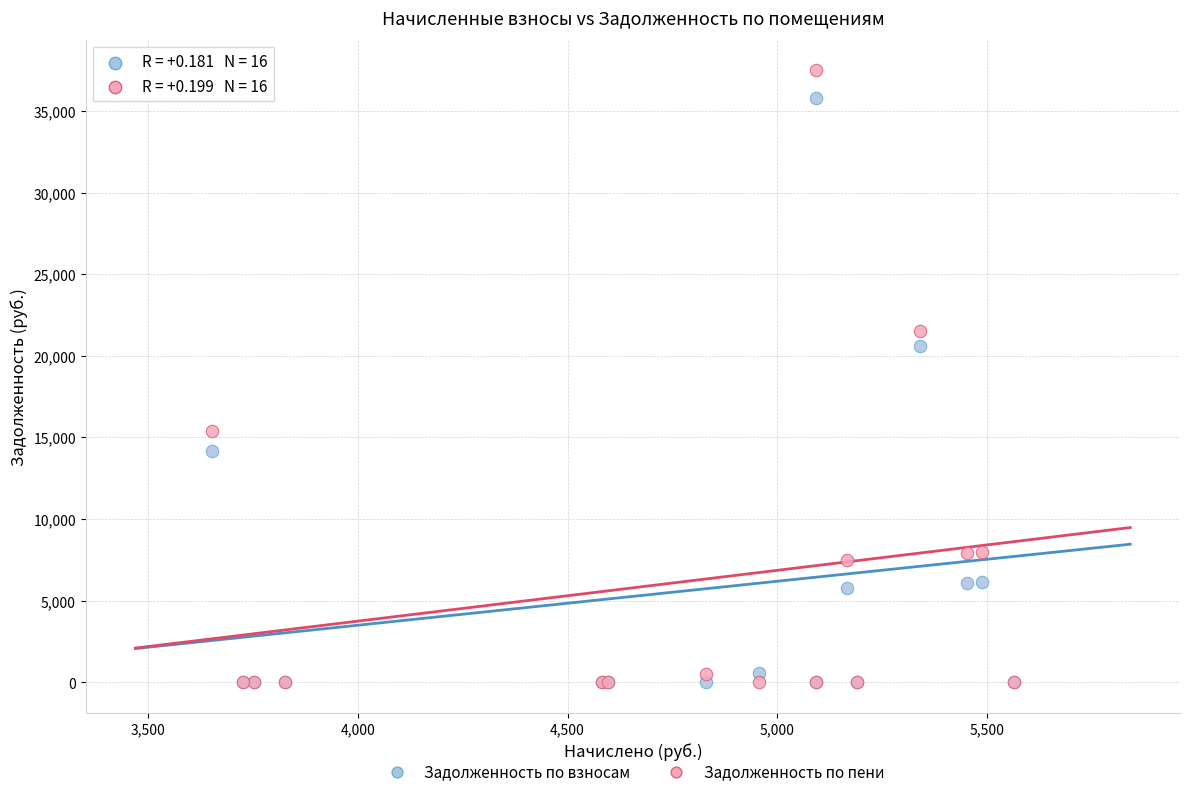

Across all series, what Y value is closest to 18741?

20622.8